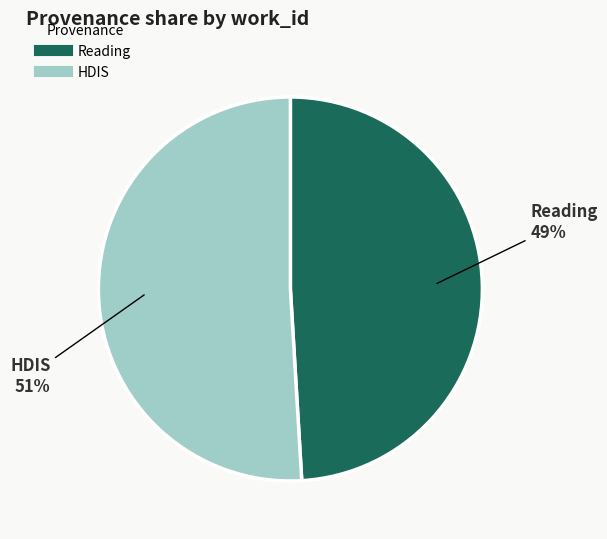

Count the number of slices in the pie.

2